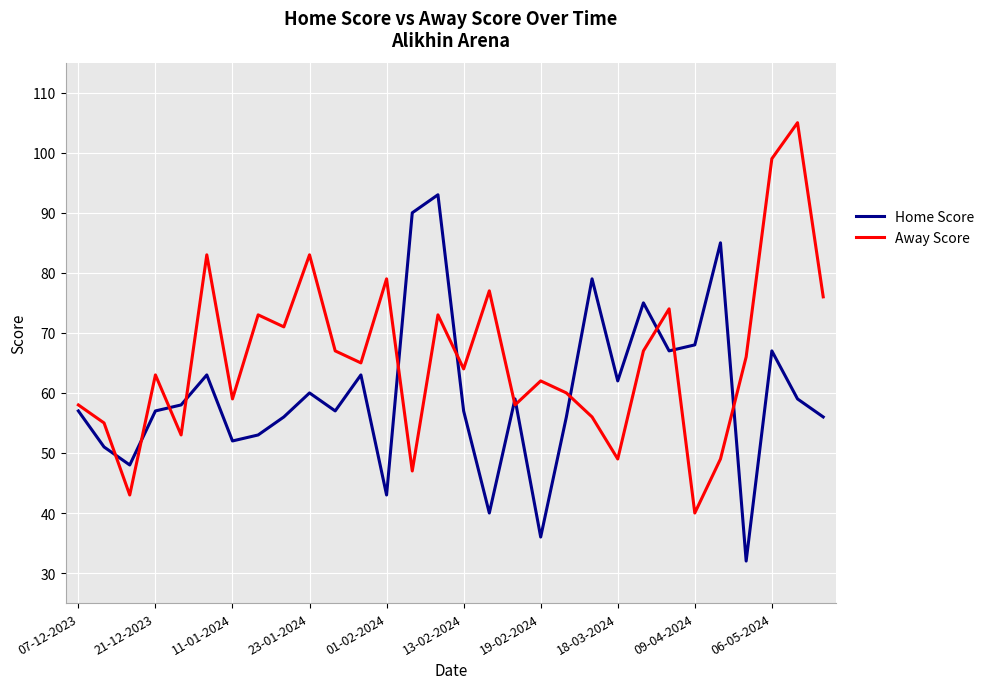

How many times do Home Score and Away Score cross each other?

12